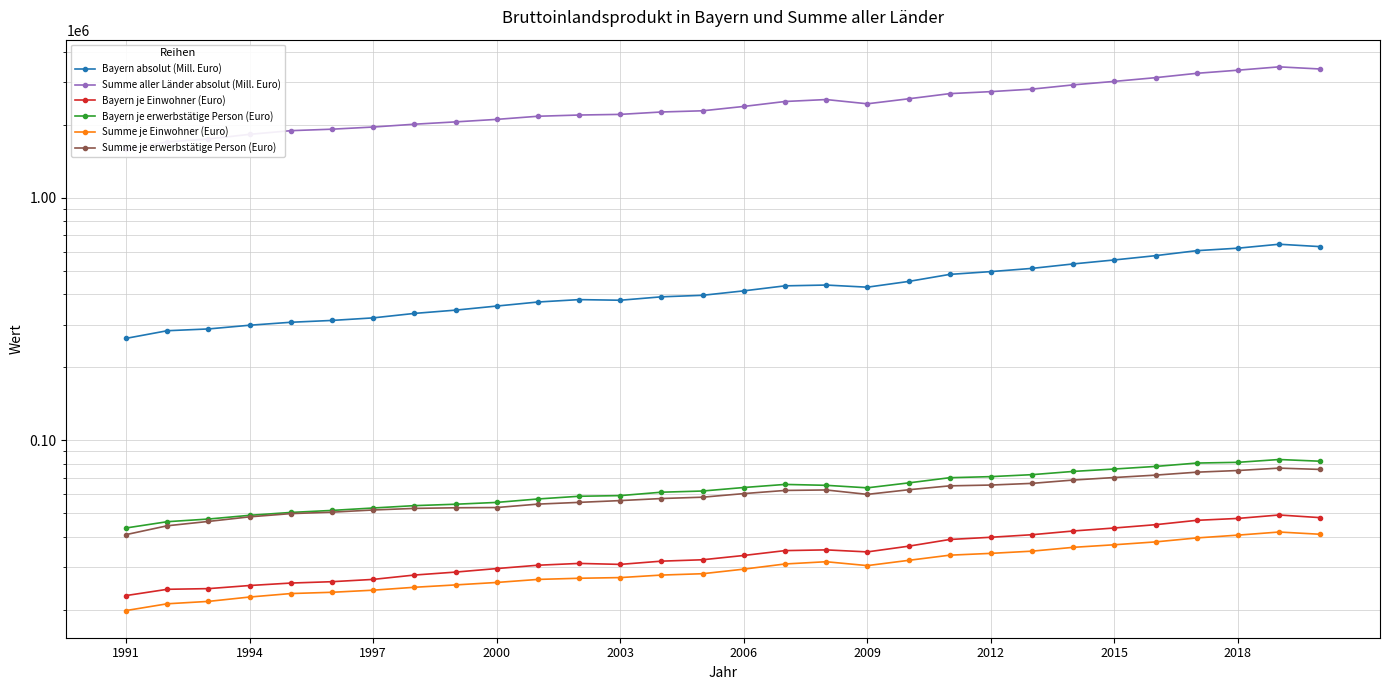

At which category is the sum across all series the highest?

28